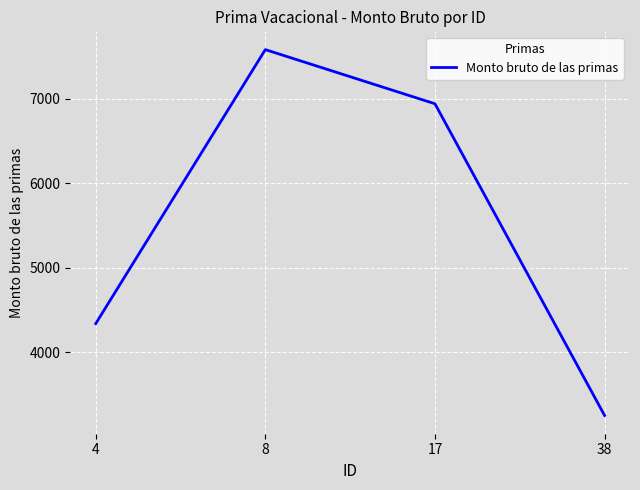

What is the difference between the second highest and second lowest values?

2604.8